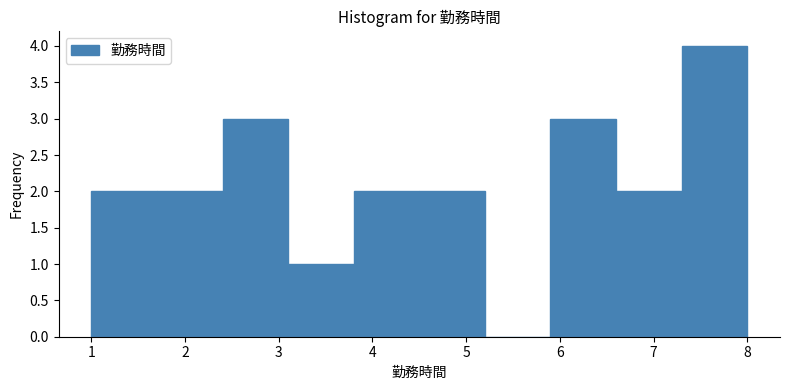

Over which range of the x-axis is the bar tallest?

7.3 to 8.0